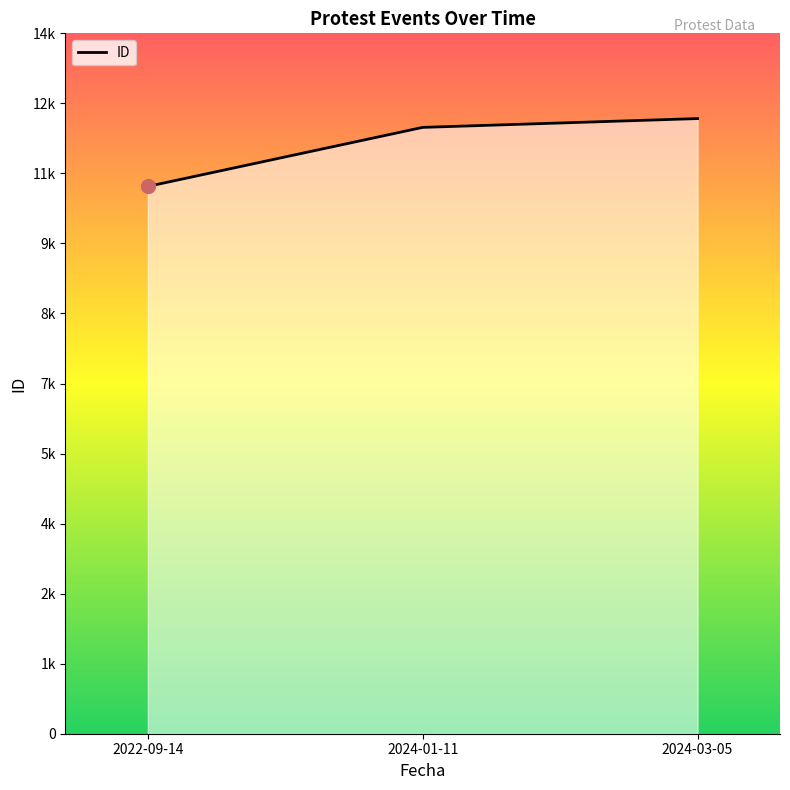

Which label corresponds to the smallest value in the chart?

2022-09-14